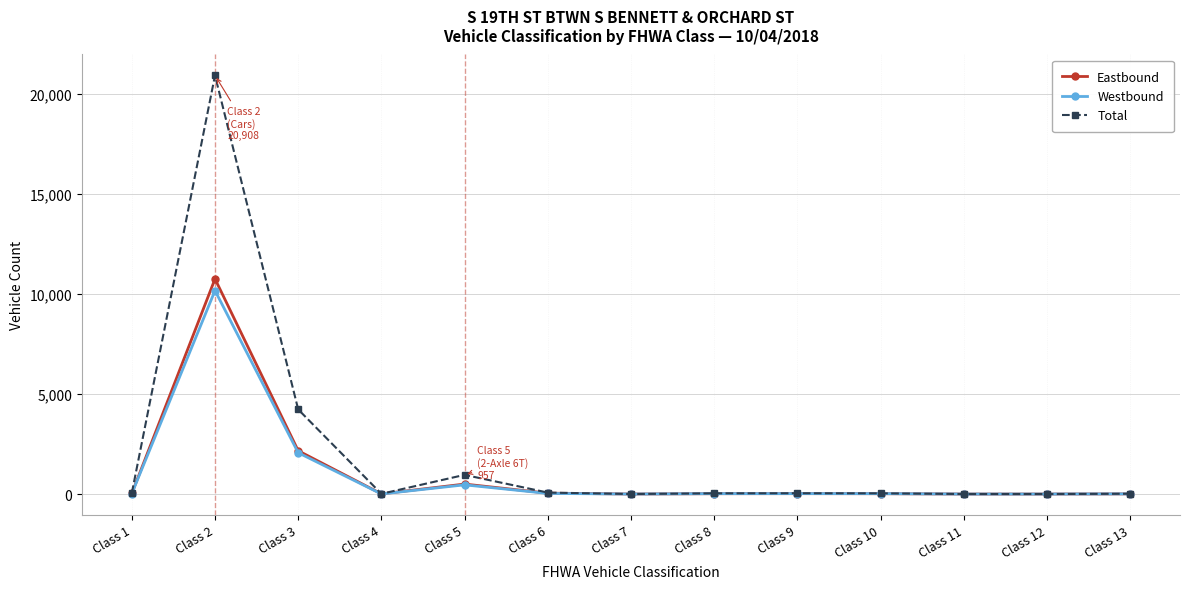

Does the chart have visible grid lines?

Yes